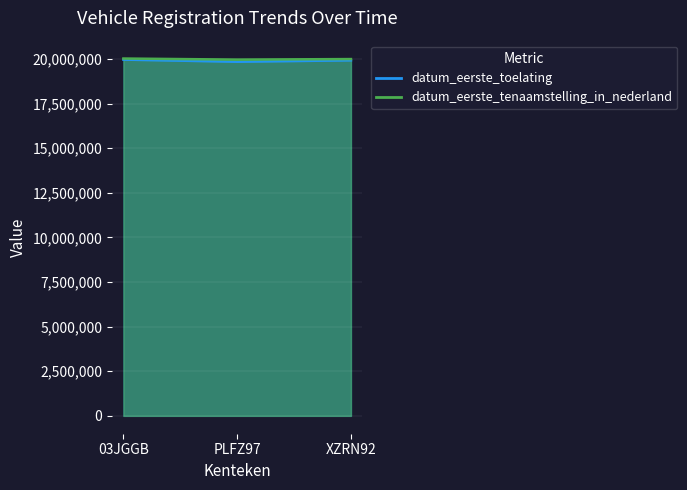

At how many categories does at least one series exceed 19861102?

3